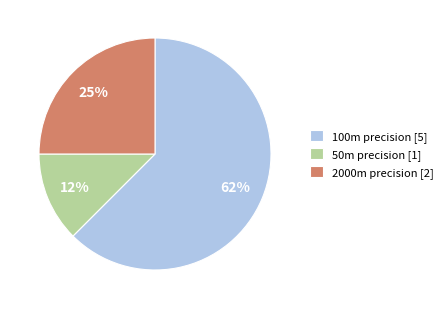

Combined, do 100m precision [5] and 2000m precision [2] account for over 50%?

Yes